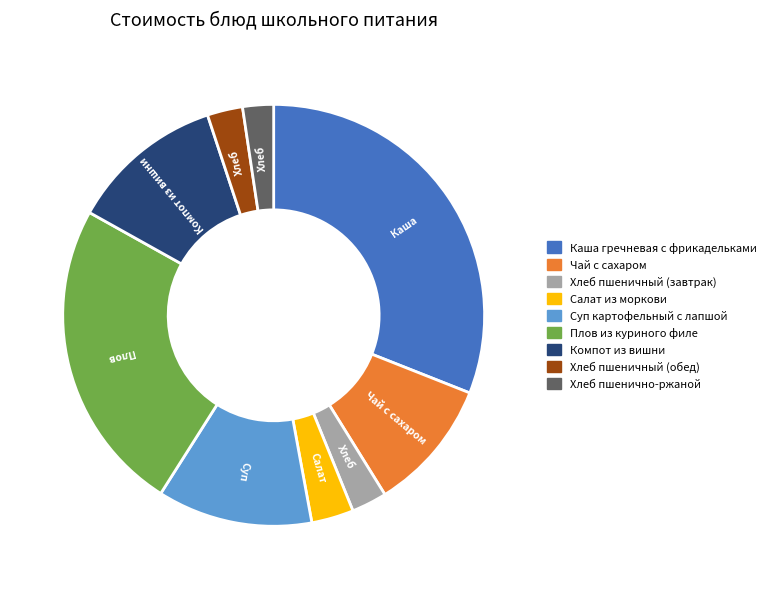

Do Каша гречневая с фрикадельками and Компот из вишни together represent more than half of the pie?

No